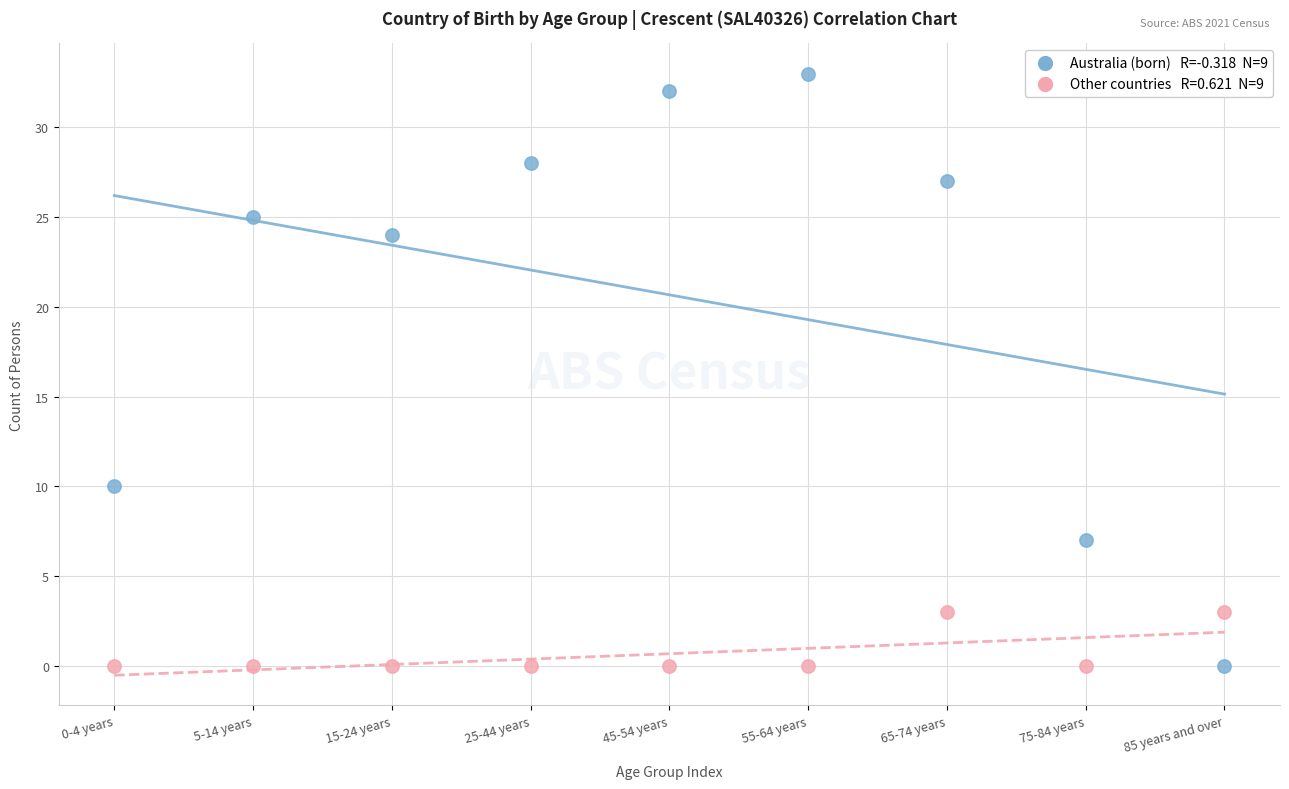

Across all data points, what is the range of Y values (max minus min)?

33